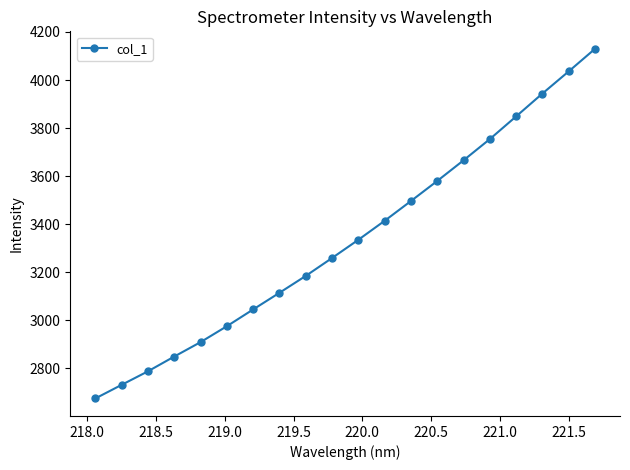

True or false: the data has more than 0 interior local peaks.

False